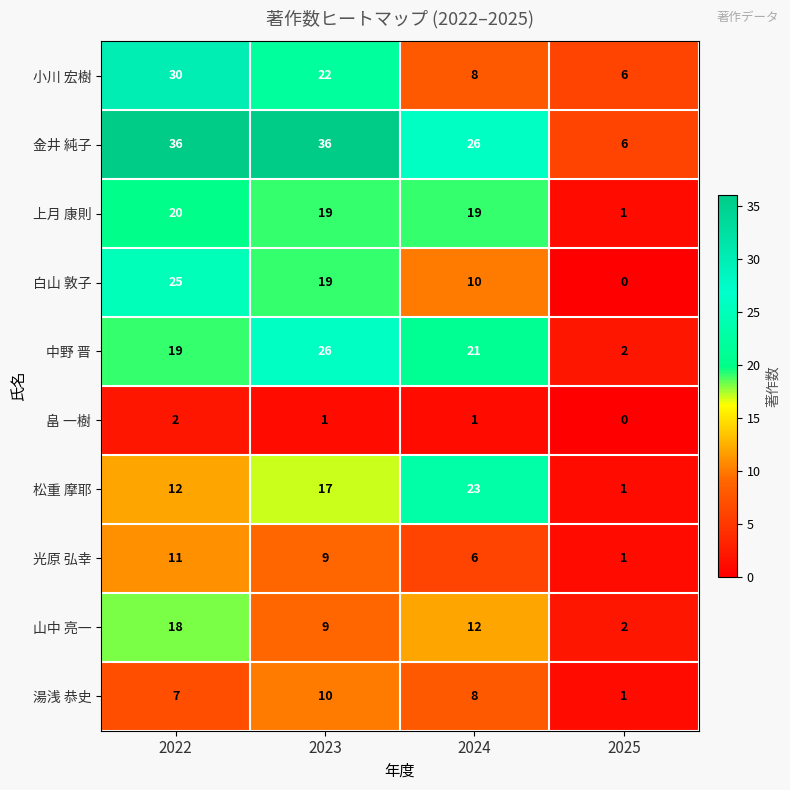

How many data points does each series have?

4